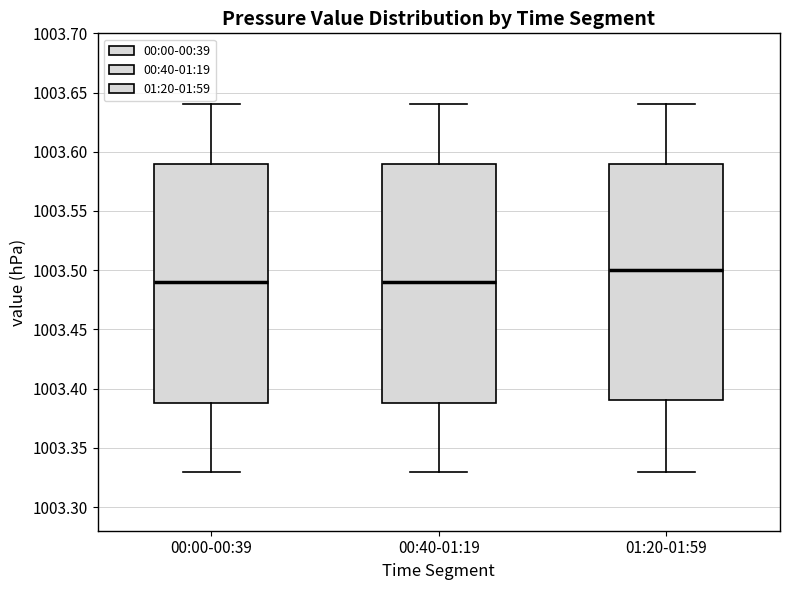

Reading left to right, transcribe this box plot: for each box, give where its median line is, the range the box spans, and where its two whiskers end, as read against the y-axis. The values are not printed on the chart, so give them approximately, as read against the axis.

00:00-00:39: median 1003.49, box 1003.39 to 1003.59, whiskers 1003.33 to 1003.64
00:40-01:19: median 1003.49, box 1003.39 to 1003.59, whiskers 1003.33 to 1003.64
01:20-01:59: median 1003.50, box 1003.39 to 1003.59, whiskers 1003.33 to 1003.64